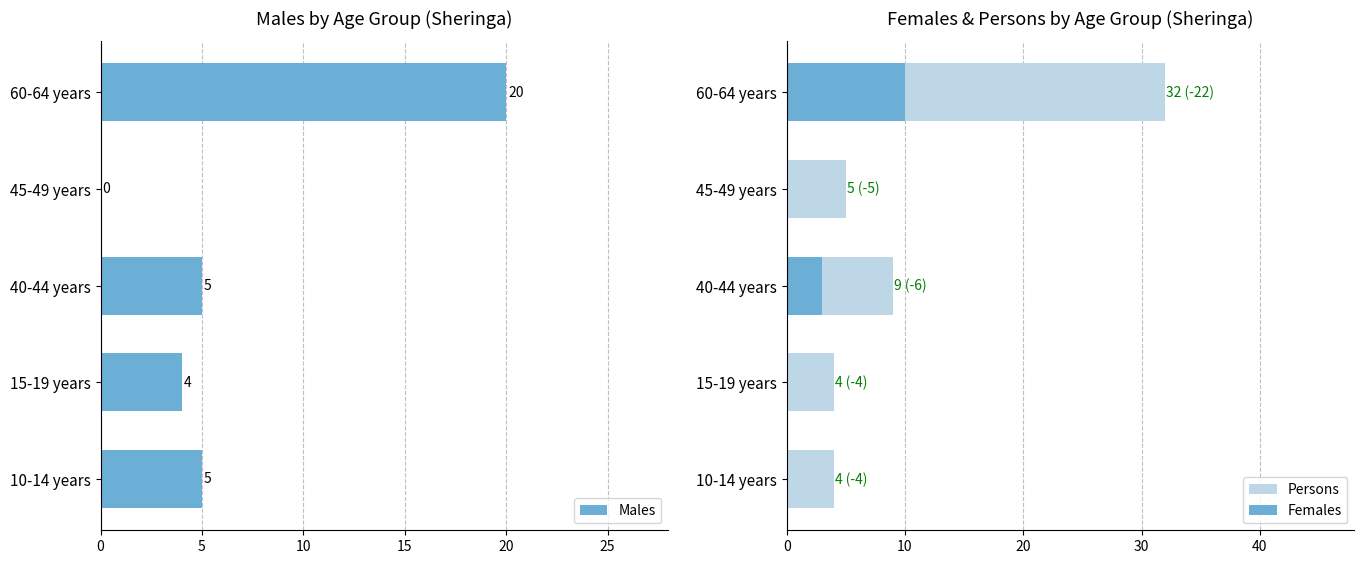

Read the Males value at 10-14 years.

5